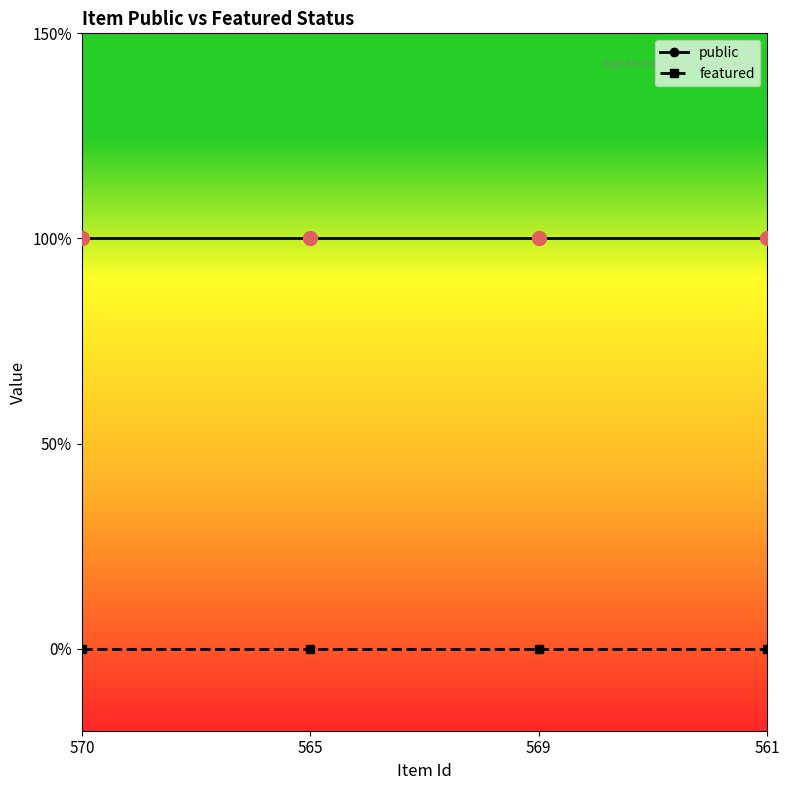

What are all the series names shown in the legend?

public, featured